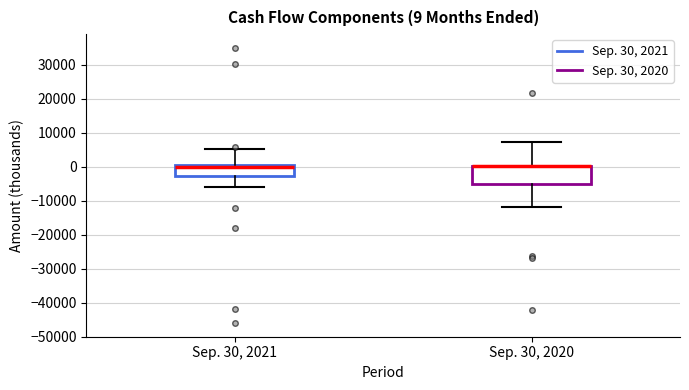

Which box is the tallest, from its lower edge to its upper edge?

Sep. 30, 2020